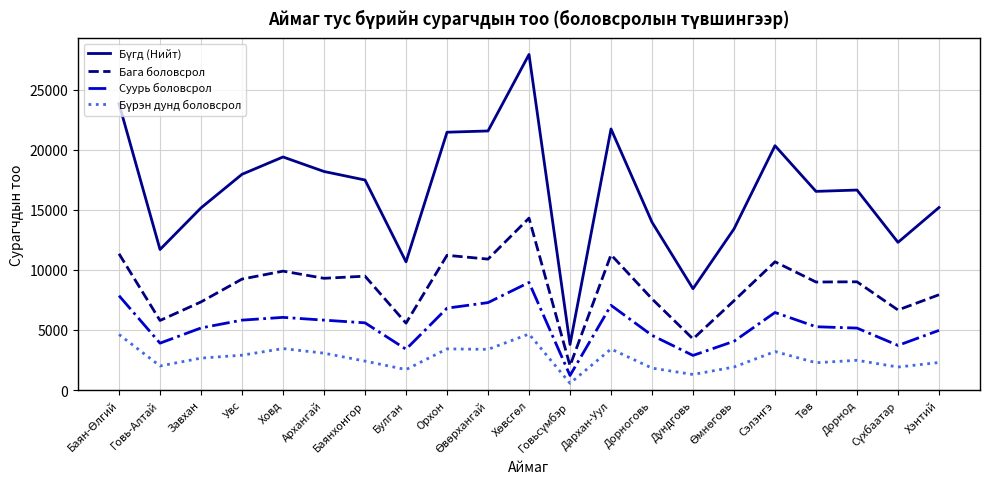

True or false: Бага боловсрол has a value of 9479 at Баянхонгор.

True